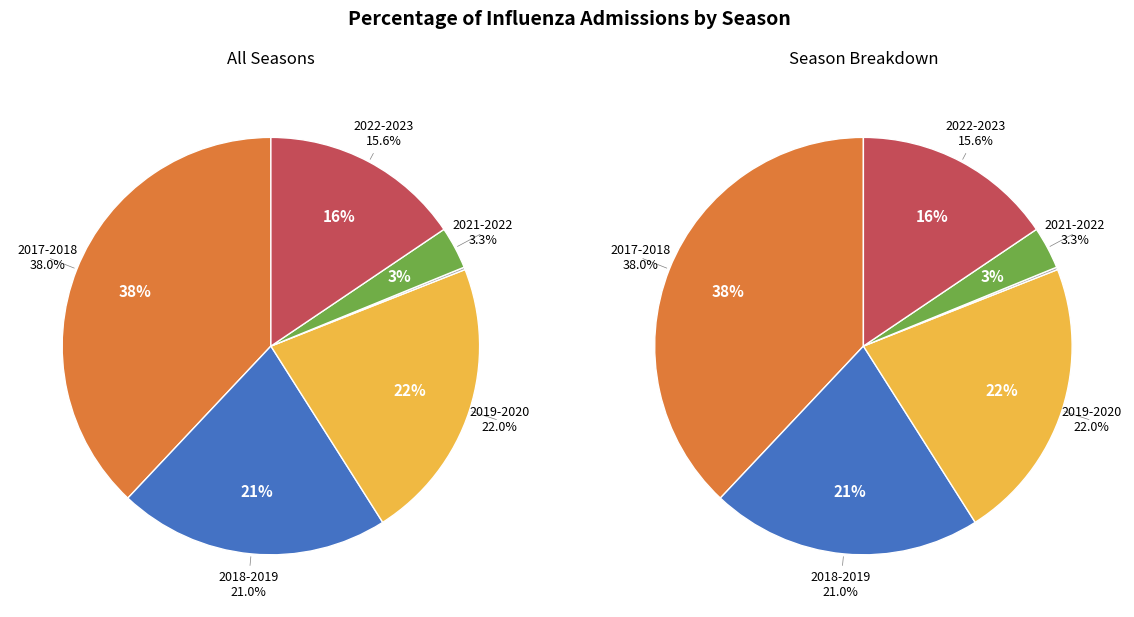

Rank the categories by value from lowest to highest.

2020-2021, 2021-2022, 2022-2023, 2018-2019, 2019-2020, 2017-2018